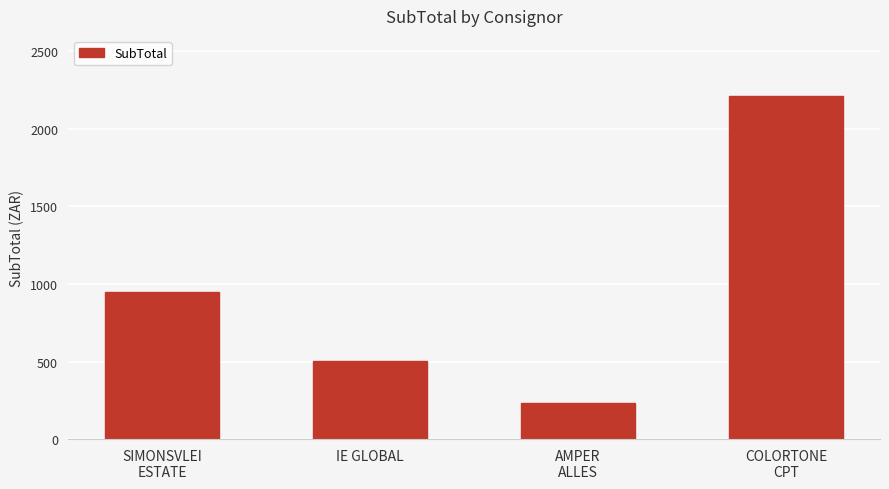

How many data points are above 948?

2